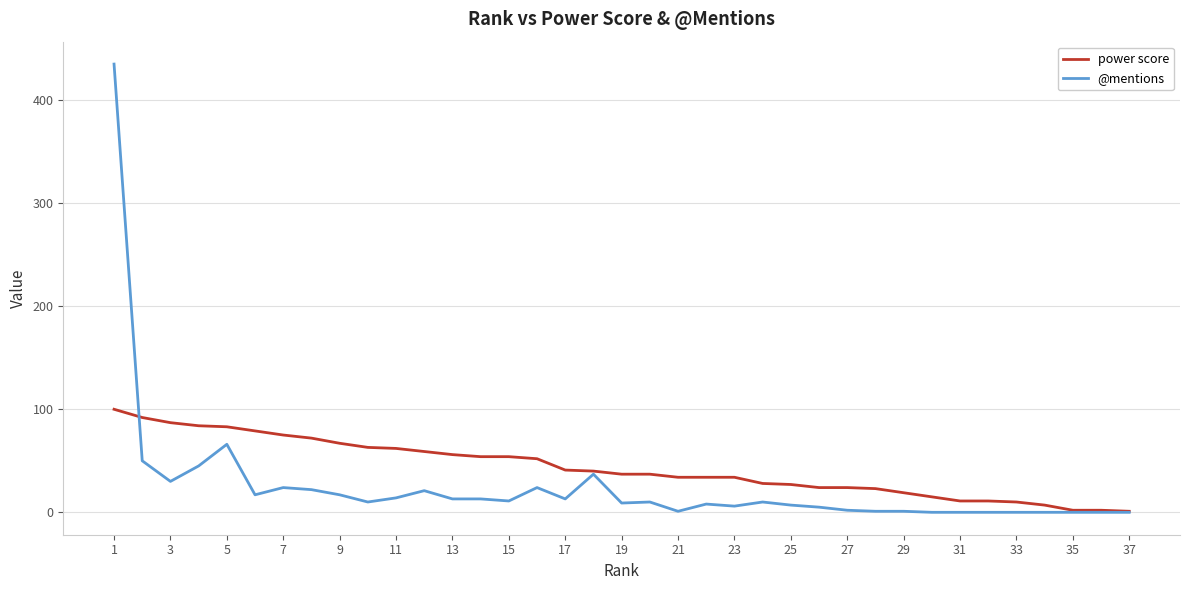

List the series in order of their peak value, lowest first.

power score, @mentions